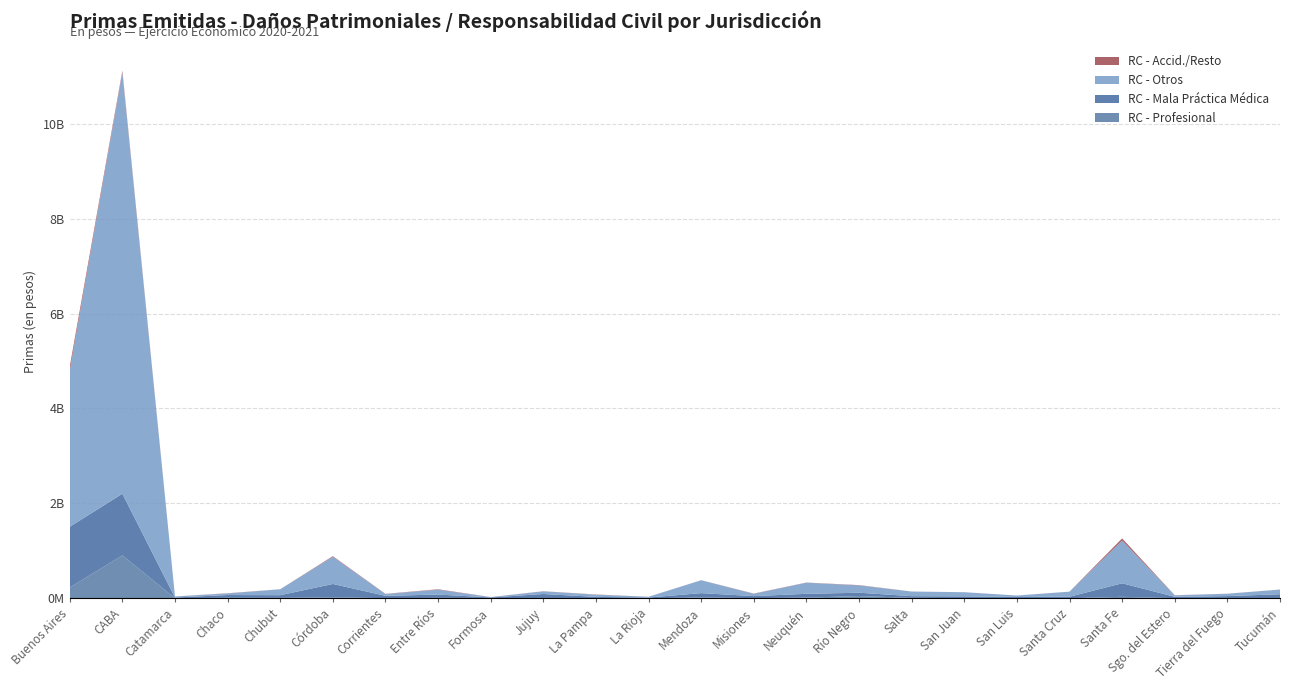

Reading left to right, transcribe all the data shown in this chart.

TOTAL: Buenos Aires=4882174598	CABA=11115636400	Catamarca=38260282	Chaco=104803601	Chubut=189661180	Córdoba=886726205	Corrientes=92588169	Entre Ríos=189122386	Formosa=25092211	Jujuy=147737933	La Pampa=78825809	La Rioja=31416851	Mendoza=380047748	Misiones=98380811	Neuquén=330337168	Río Negro=276537976	Salta=141349943	San Juan=126884108	San Luis=57068491	Santa Cruz=138980014	Santa Fe=1260075960	Sgo. del Estero=62890992	Tierra del Fuego=95640827	Tucumán=183116658
RC - Otros: Buenos Aires=3290630439	CABA=8874396703	Catamarca=23436735	Chaco=32745323	Chubut=124520336	Córdoba=573421358	Corrientes=38107490	Entre Ríos=102899842	Formosa=6197166	Jujuy=56545442	La Pampa=45508543	La Rioja=17130183	Mendoza=271050414	Misiones=49159163	Neuquén=233853628	Río Negro=154810770	Salta=96683223	San Juan=86901514	San Luis=30175138	Santa Cruz=106448173	Santa Fe=899479400	Sgo. del Estero=30191674	Tierra del Fuego=49772035	Tucumán=97542788
RC - Mala Práctica Médica: Buenos Aires=1280638302	CABA=1298807995	Catamarca=13922190	Chaco=59025212	Chubut=56320246	Córdoba=279289896	Corrientes=49623521	Entre Ríos=69872204	Formosa=11432210	Jujuy=86194086	La Pampa=27260176	La Rioja=13975581	Mendoza=92046712	Misiones=42683285	Neuquén=79885750	Río Negro=69899774	Salta=35125913	San Juan=37828029	San Luis=24902894	Santa Cruz=30966491	Santa Fe=285644082	Sgo. del Estero=29159766	Tierra del Fuego=42323273	Tucumán=80607878
RC - Profesional: Buenos Aires=225028277	CABA=903019115	Catamarca=456536	Chaco=8581231	Chubut=7876375	Córdoba=21379122	Corrientes=1301080	Entre Ríos=7345277	Formosa=5543864	Jujuy=3091342	La Pampa=1297807	La Rioja=186158	Mendoza=15333800	Misiones=2250098	Neuquén=13007644	Río Negro=46056012	Salta=8345872	San Juan=1665403	San Luis=1381084	Santa Cruz=783731	Santa Fe=29353253	Sgo. del Estero=935093	Tierra del Fuego=2708812	Tucumán=3337558